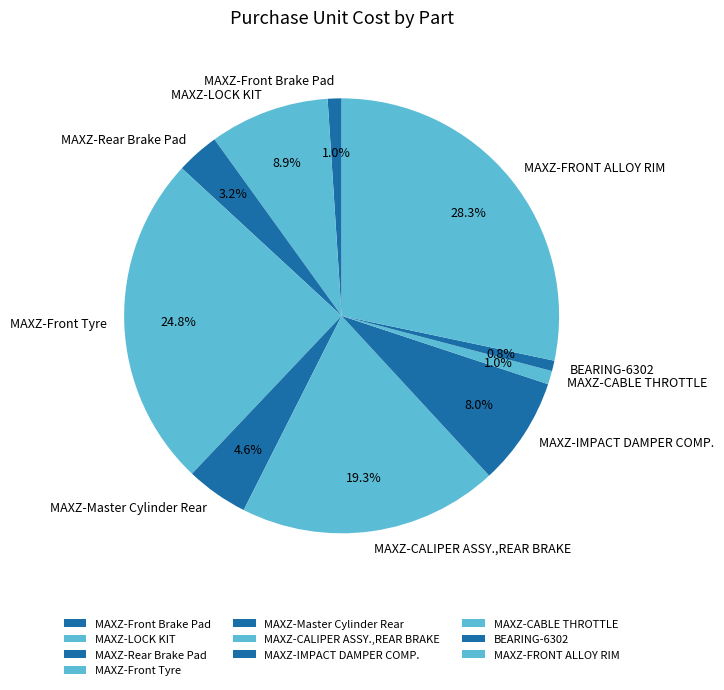

Count the number of slices in the pie.

10